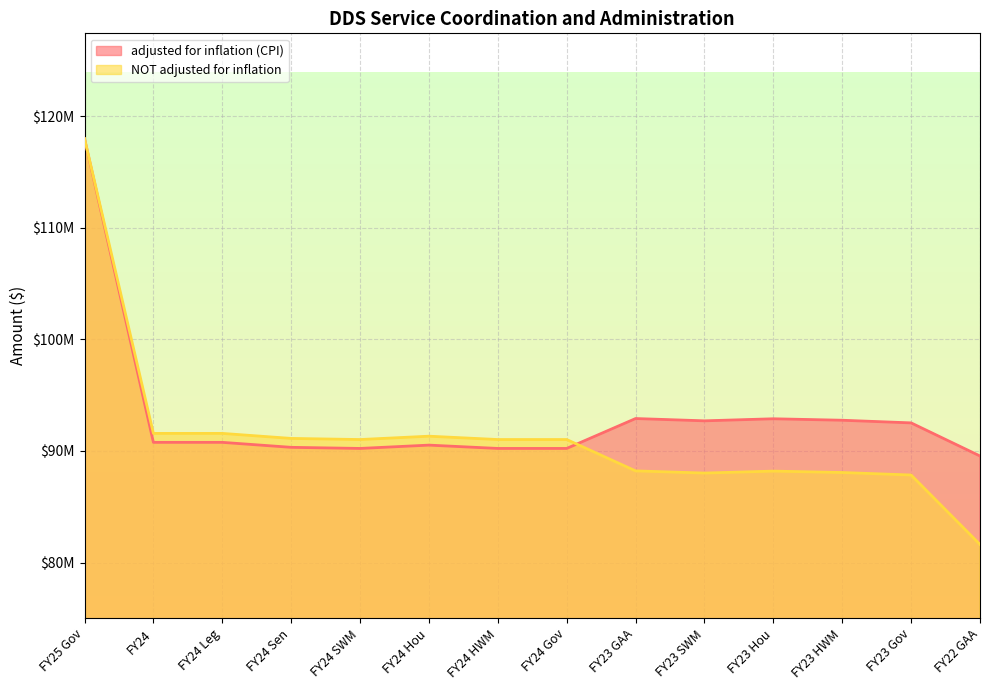

What is the difference between the NOT adjusted for inflation values at FY23 Gov and FY23 SWM?

175001